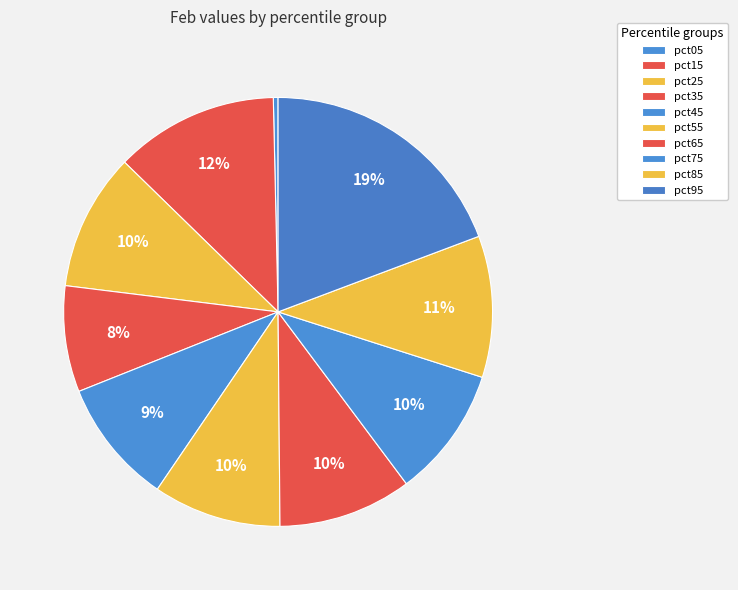

Is there any slice that represents more than half of the pie?

No